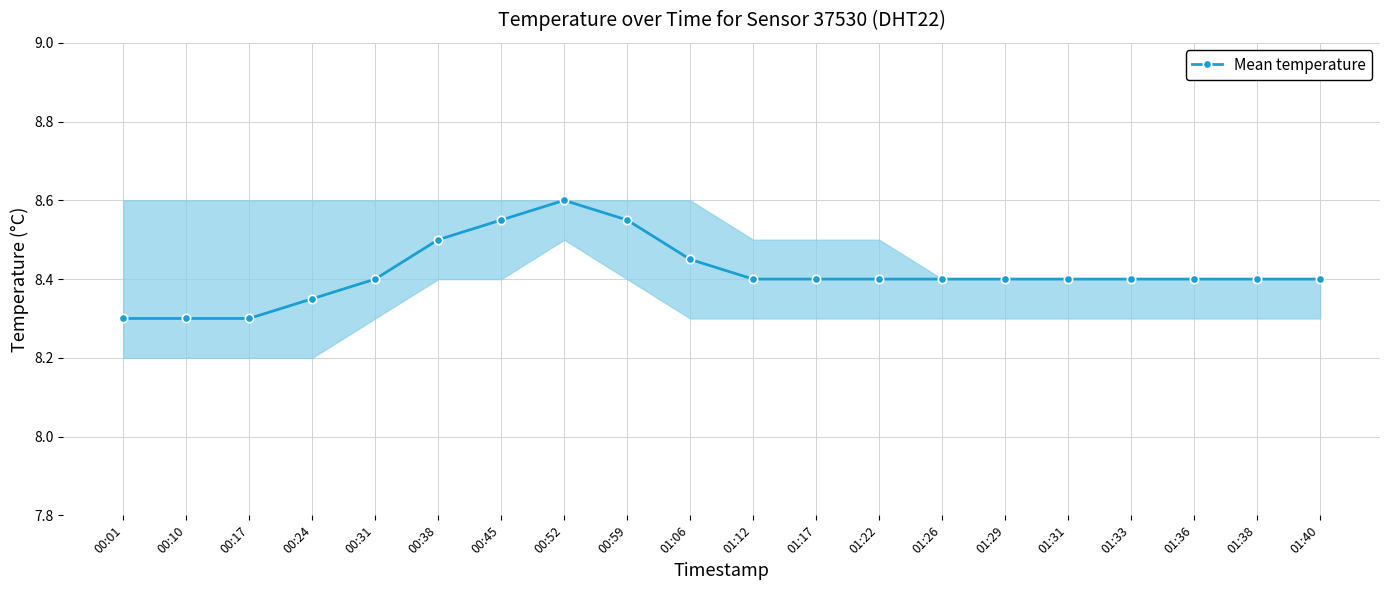

Count the number of categories in the chart.

20